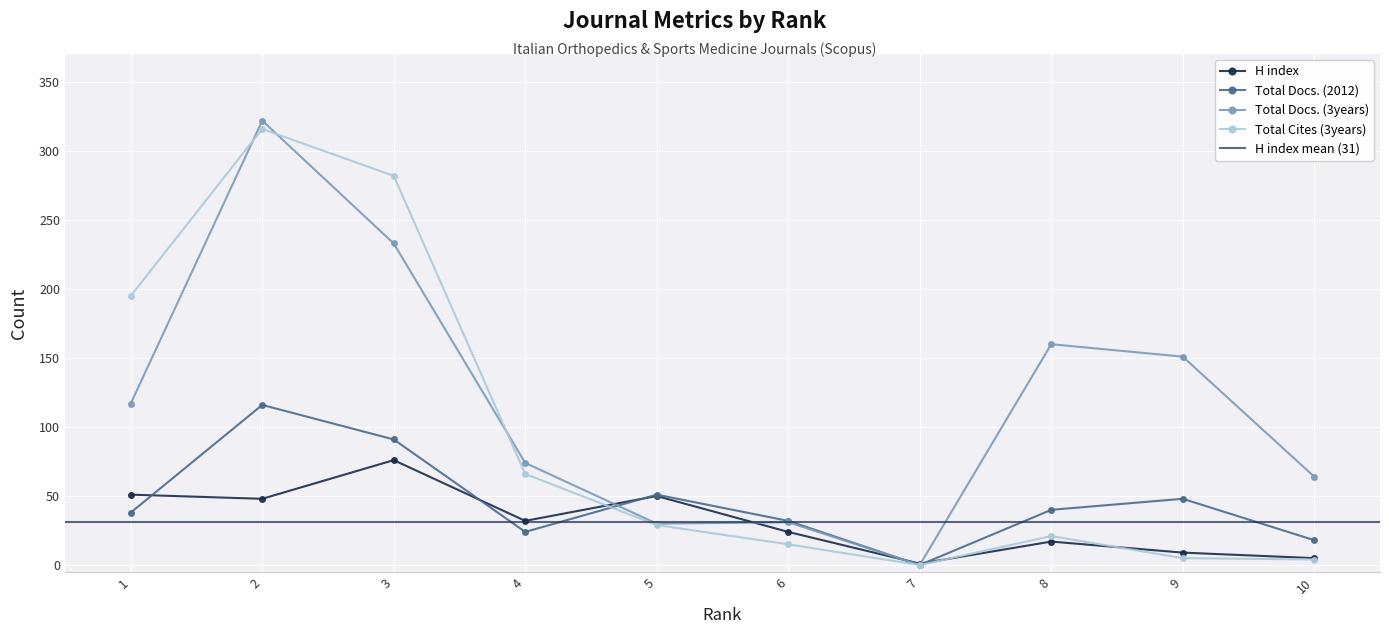

True or false: Total Docs. (3years) has a value of 97 at 7.

False